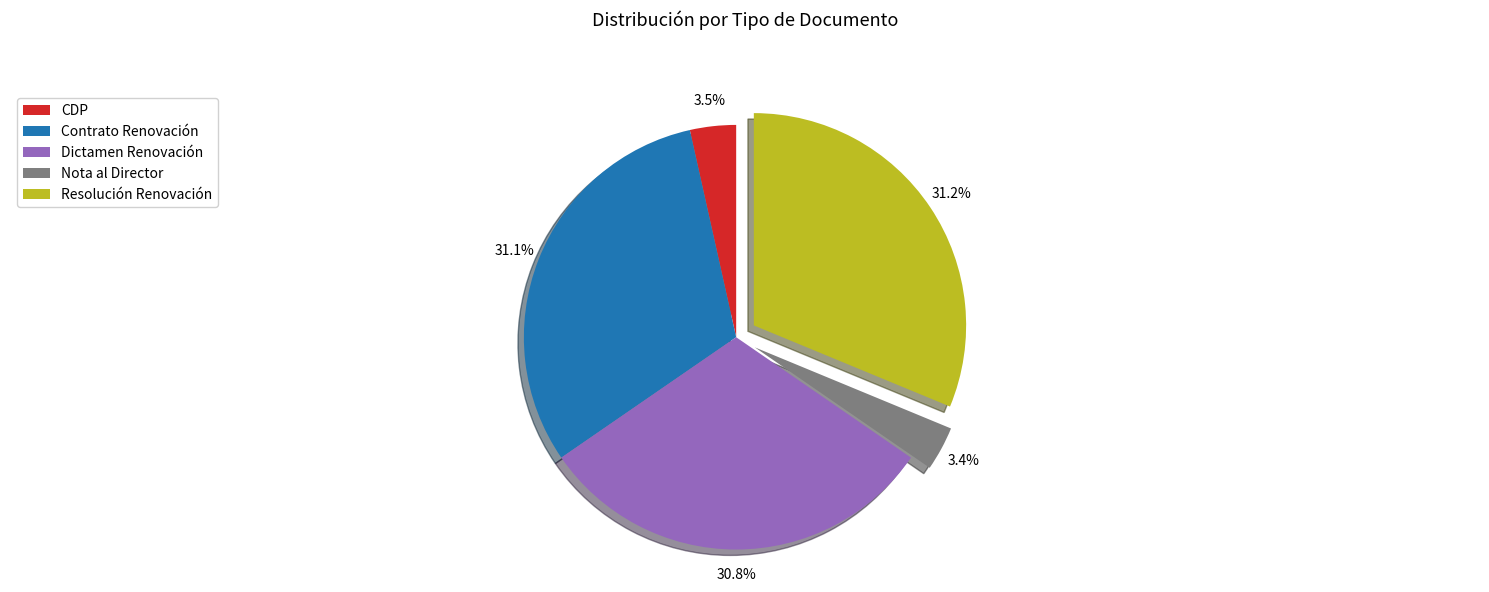

Does Resolución Renovación account for over 50% of the chart?

No